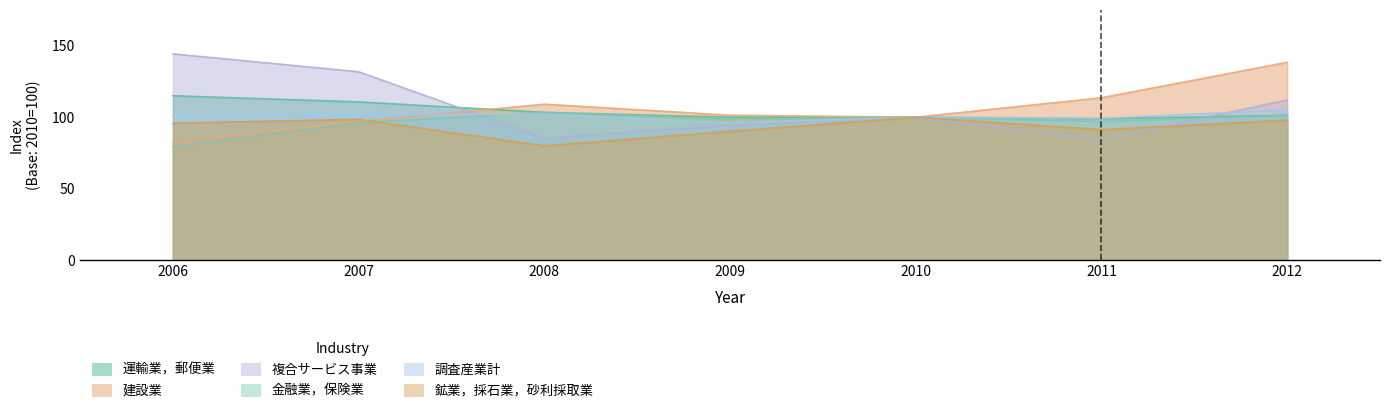

What is the difference between the maximum and minimum values in the 鉱業，採石業，砂利採取業 series?

20.0